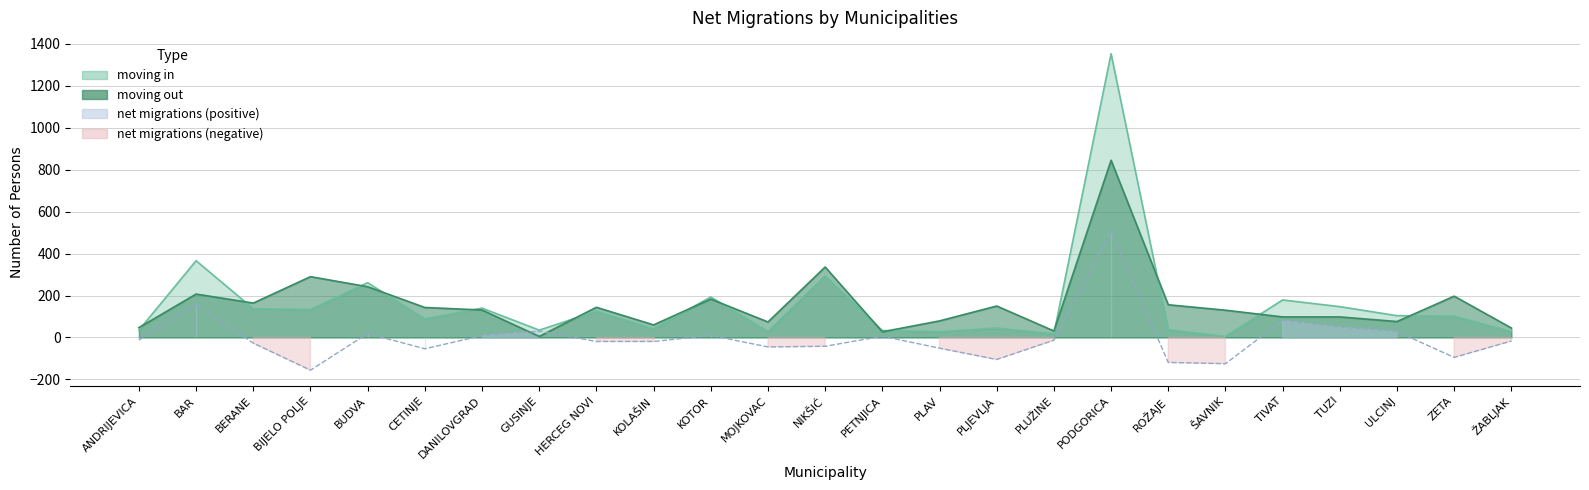

How many interior local peaks does the net migrations series have?

7